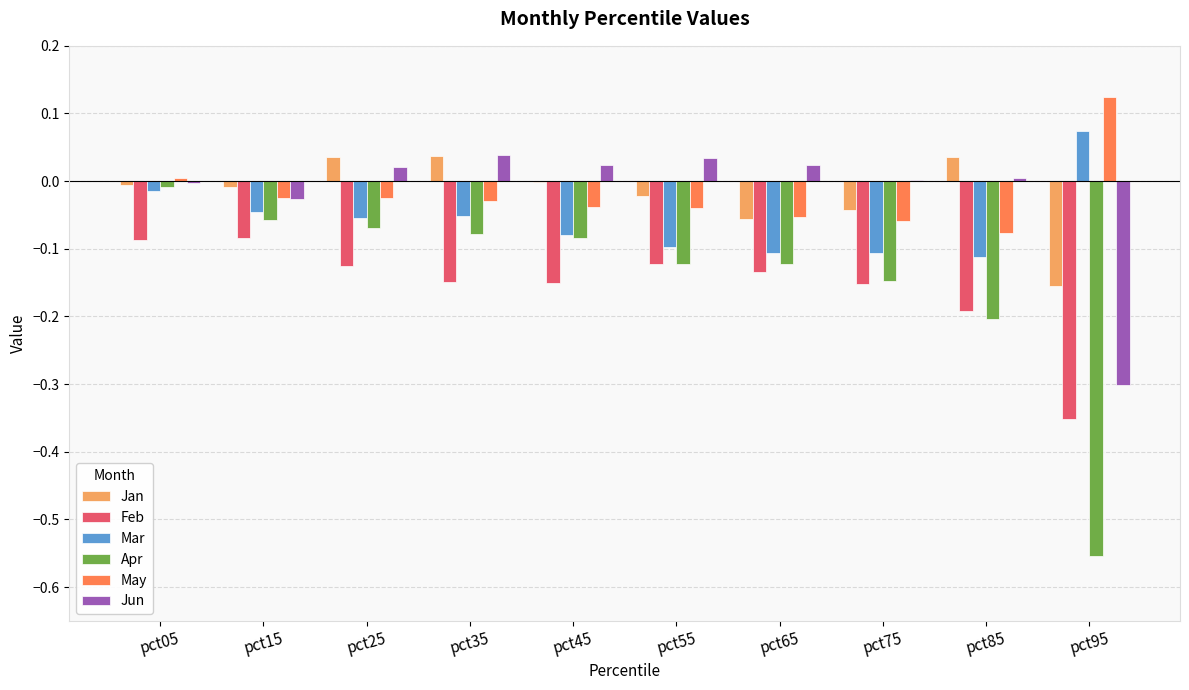

The value of Mar at pct85 is -0.0. True or false?

False